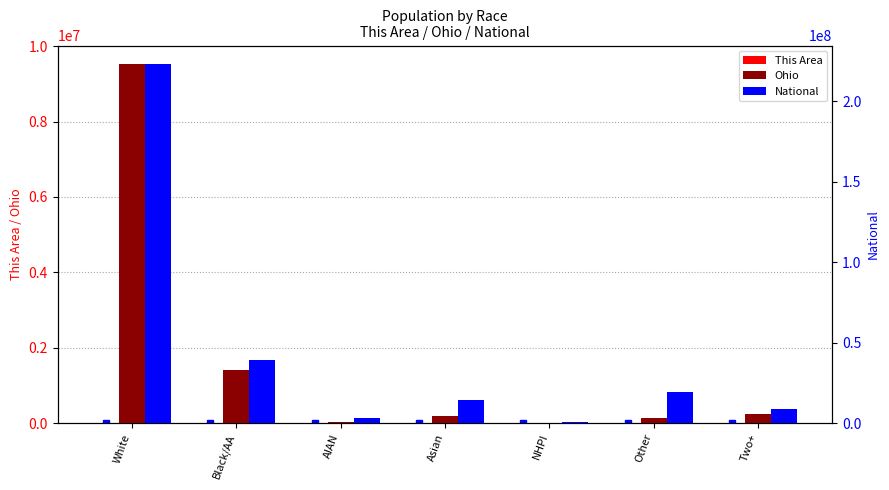

What is the average value of the This Area series?

360